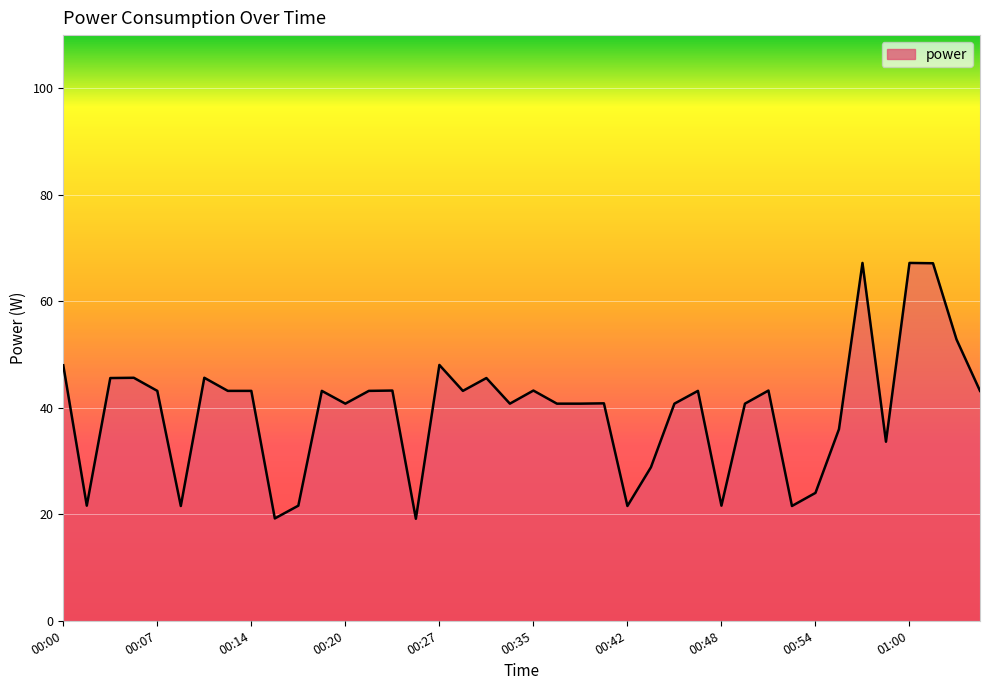

What is the maximum value shown in the chart?

67.2